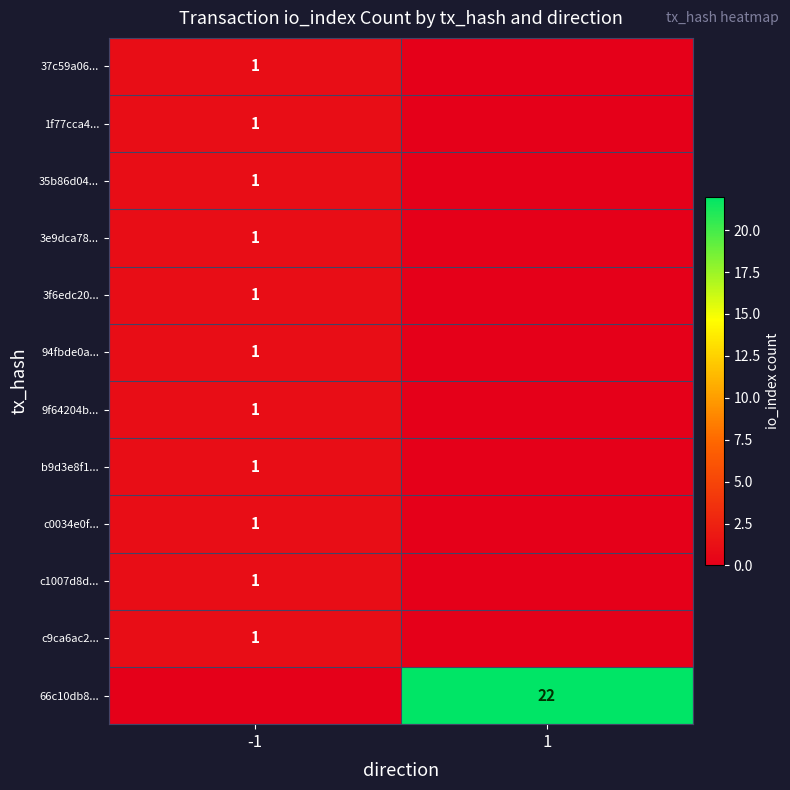

The value of 1f77cca4... at -1 is 1. True or false?

True